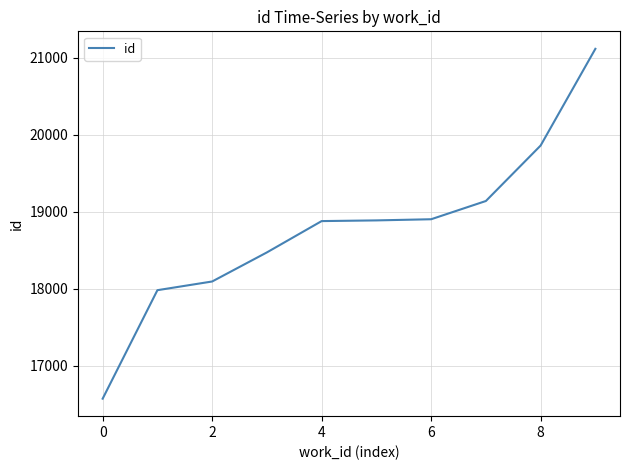

What is the maximum value shown in the chart?

21118